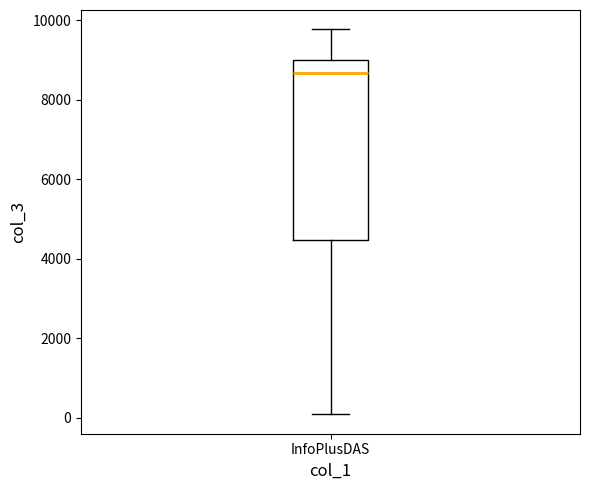

Where does the upper whisker of the box for InfoPlusDAS end on the y-axis? The values are not printed on the chart, so give them approximately, as read against the axis.

9800